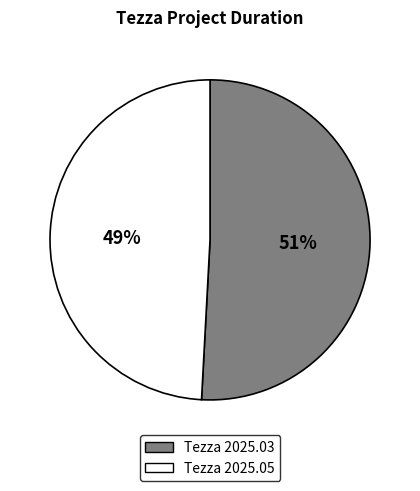

To the nearest percent, what is the difference between the Tezza 2025.05 and Tezza 2025.03 slice percentages?

2%